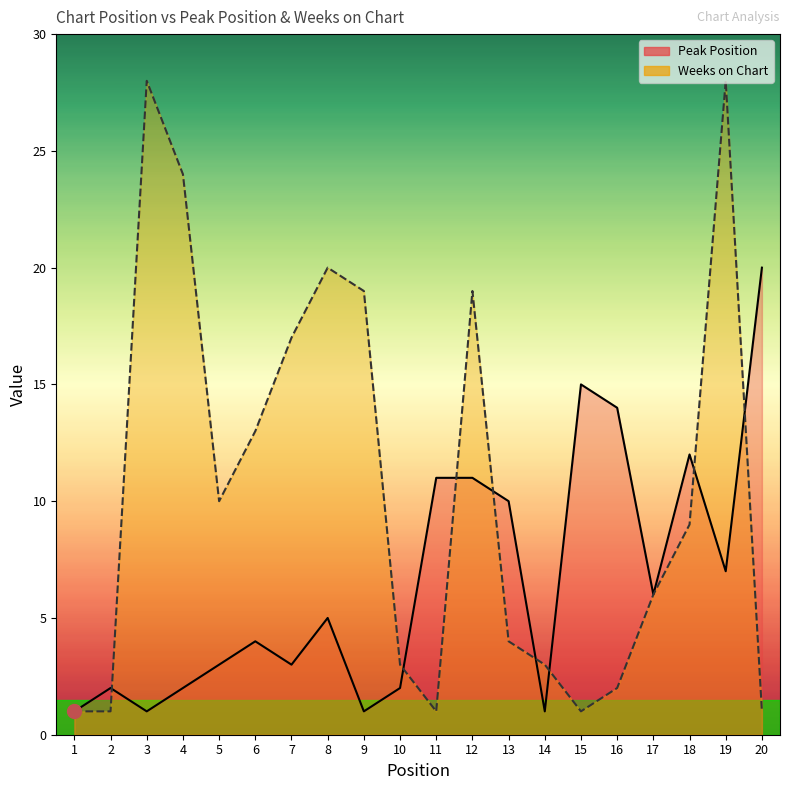

How many interior local peaks does the Weeks on Chart series have?

4